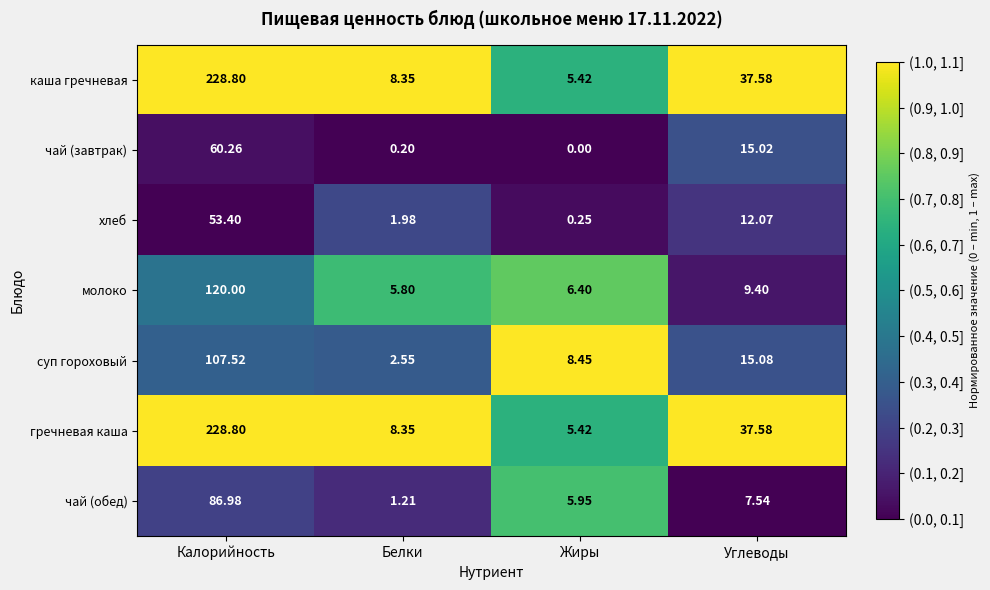

Between Белки and Жиры, which series saw the biggest shift?

суп гороховый